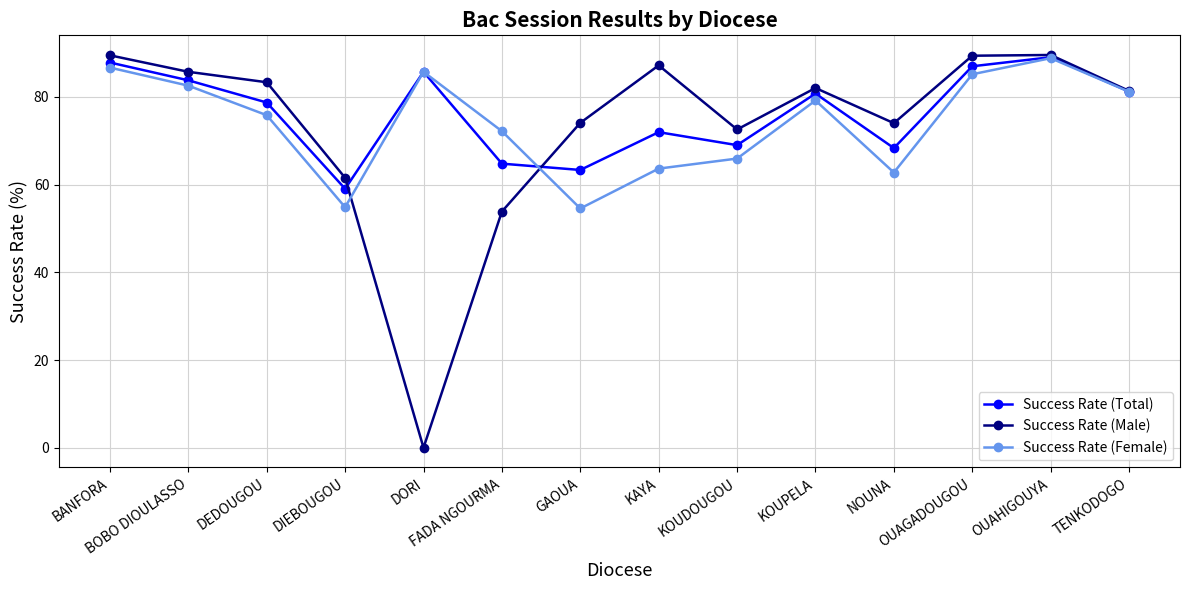

At how many categories does at least one series exceed 70?

13